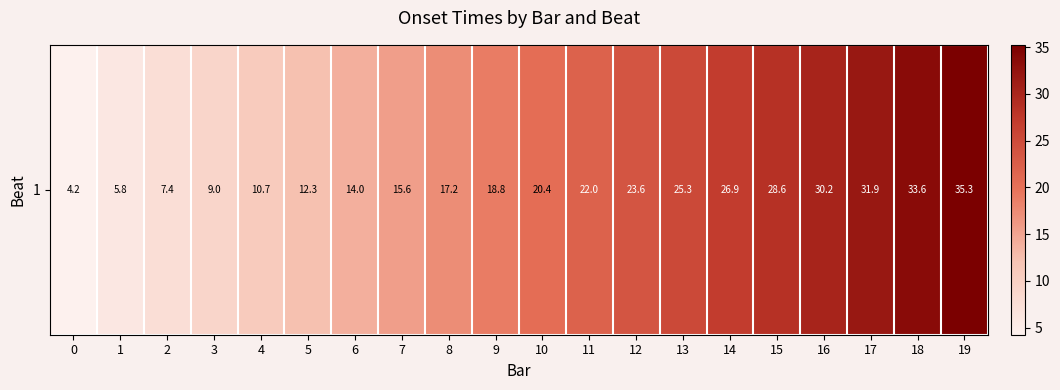

Which category has the highest value across all series?

19